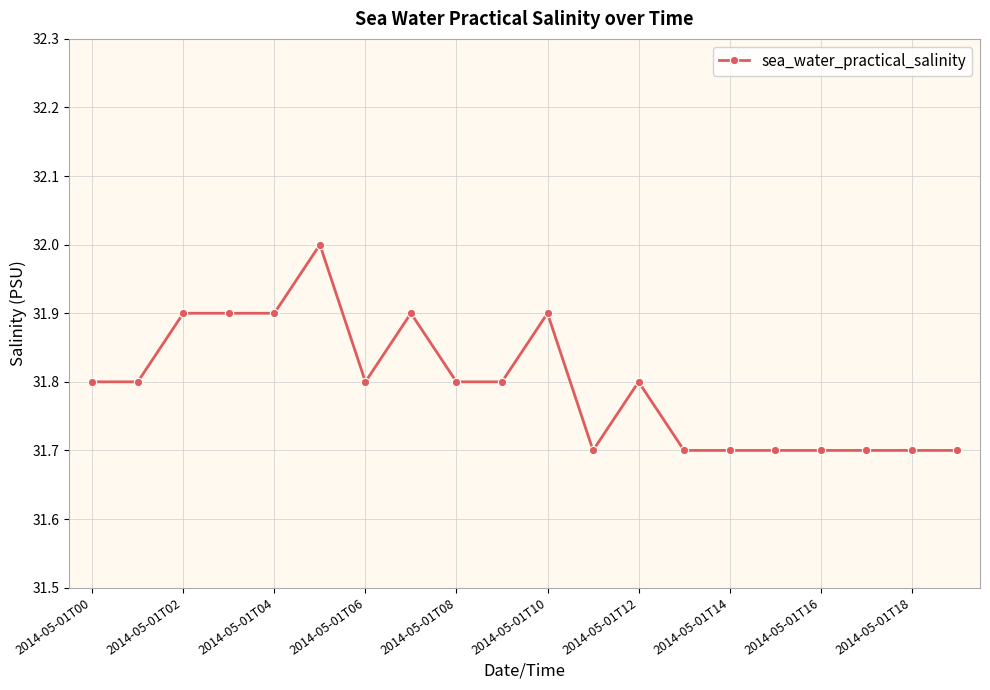

What is the smallest value displayed?

31.7